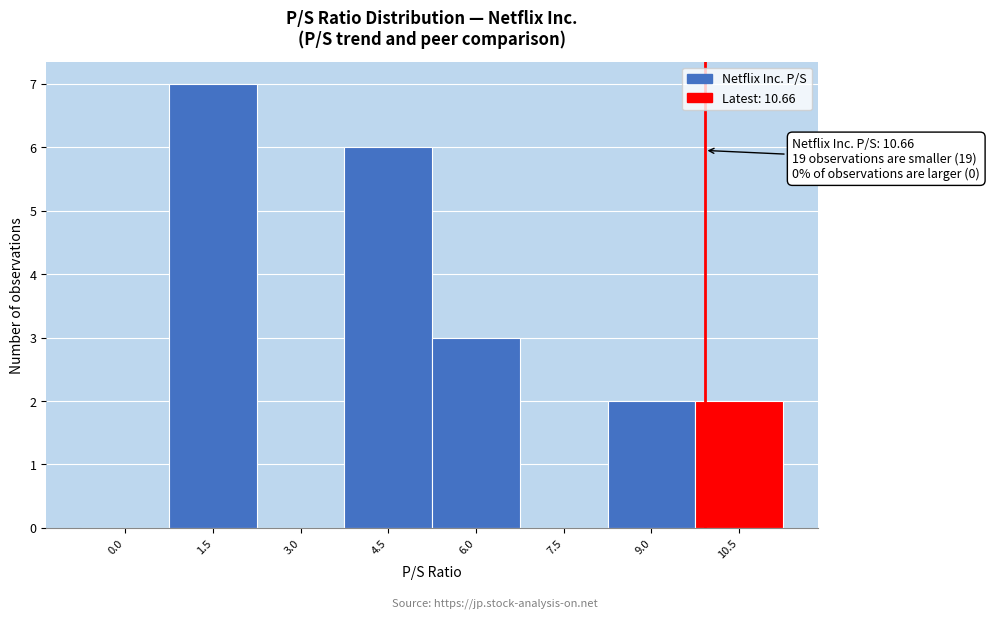

Reading left to right, extract all data points from this chart.

0.0=0	1.5=7	3.0=0	4.5=6	6.0=3	7.5=0	9.0=2	10.5=2